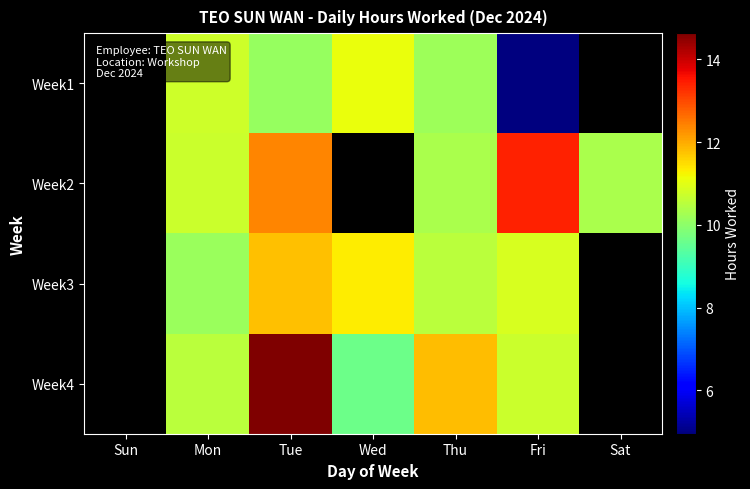

Where does the Week3 series first go above 10?

Mon